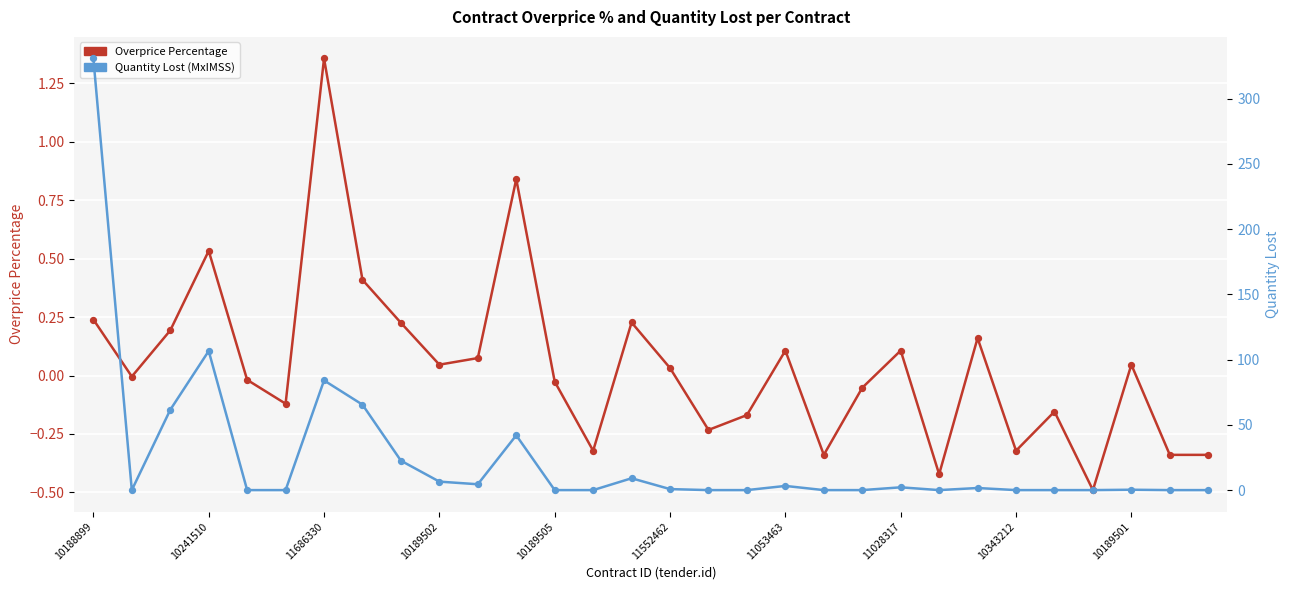

Which series has the largest total across all categories?

Quantity Lost